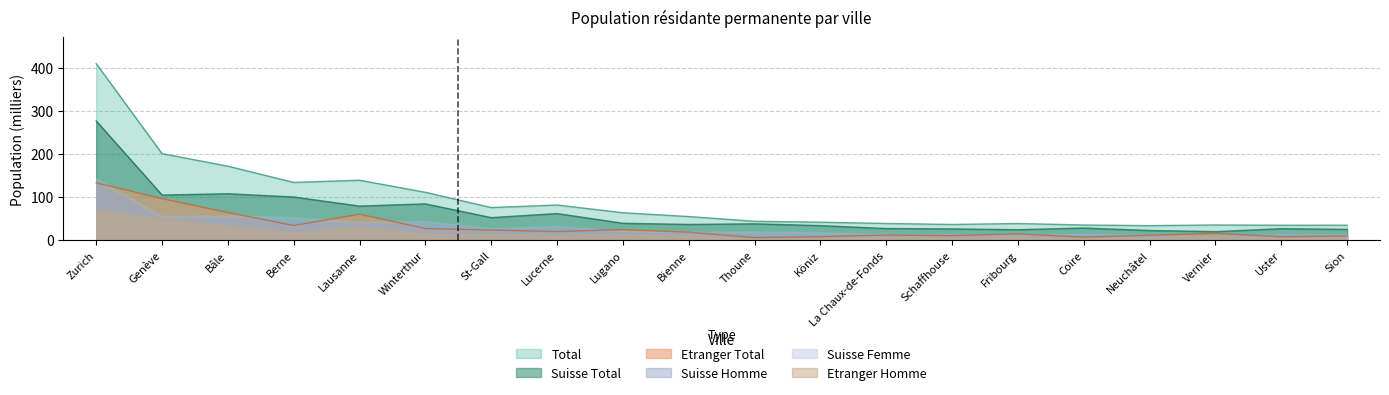

Which has a higher value, Zurich or Coire?

Zurich